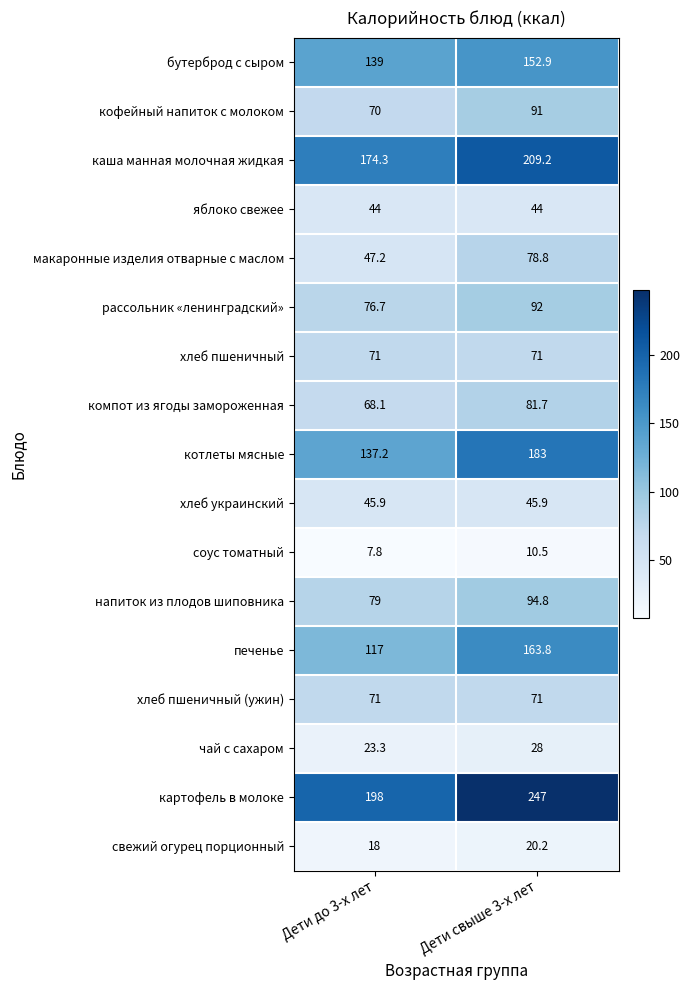

At which category is the sum across all series the highest?

Дети свыше 3-х лет